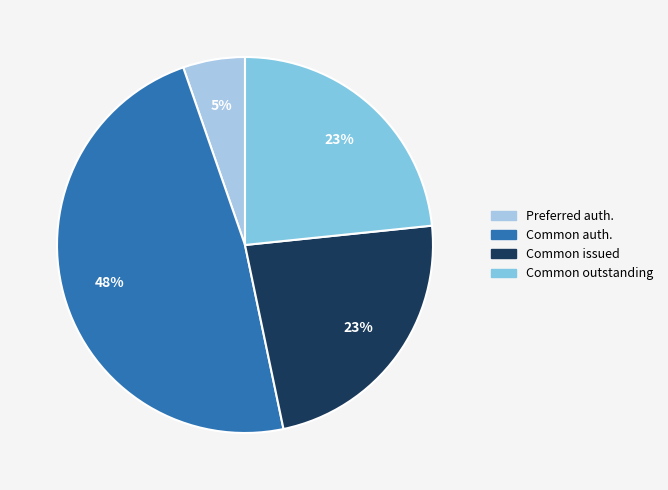

To the nearest percent, what is the average slice percentage?

25%